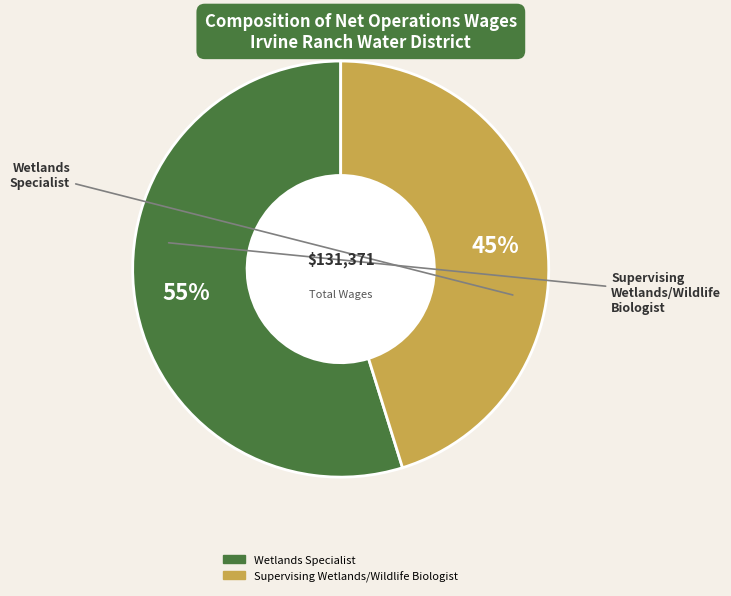

Is it true that Supervising Wetlands/Wildlife Biologist is 45% of the pie?

True